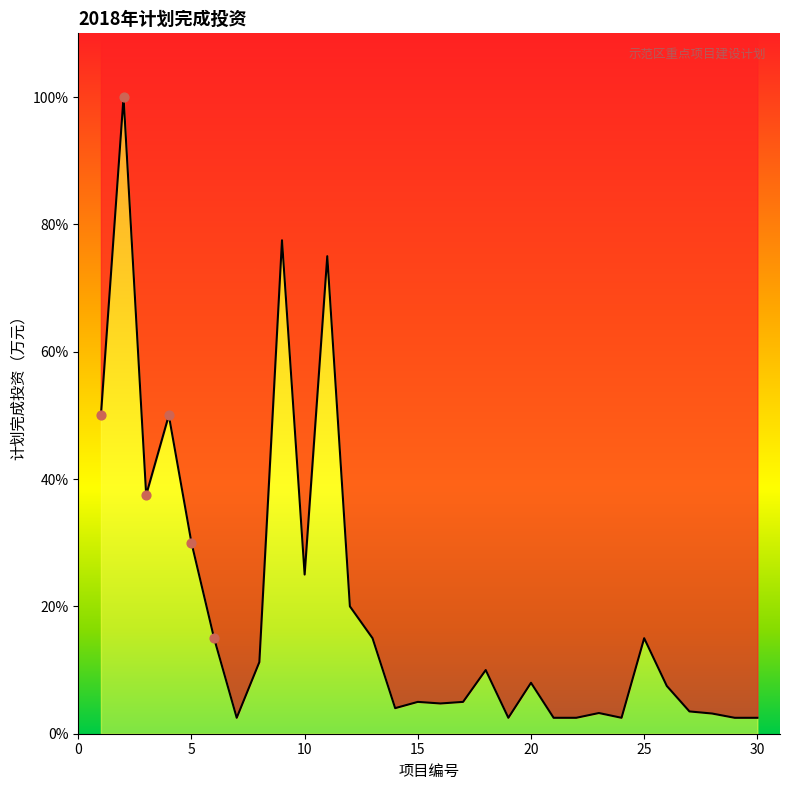

What is the ratio of the value at 1 to the value at 21?

20.0